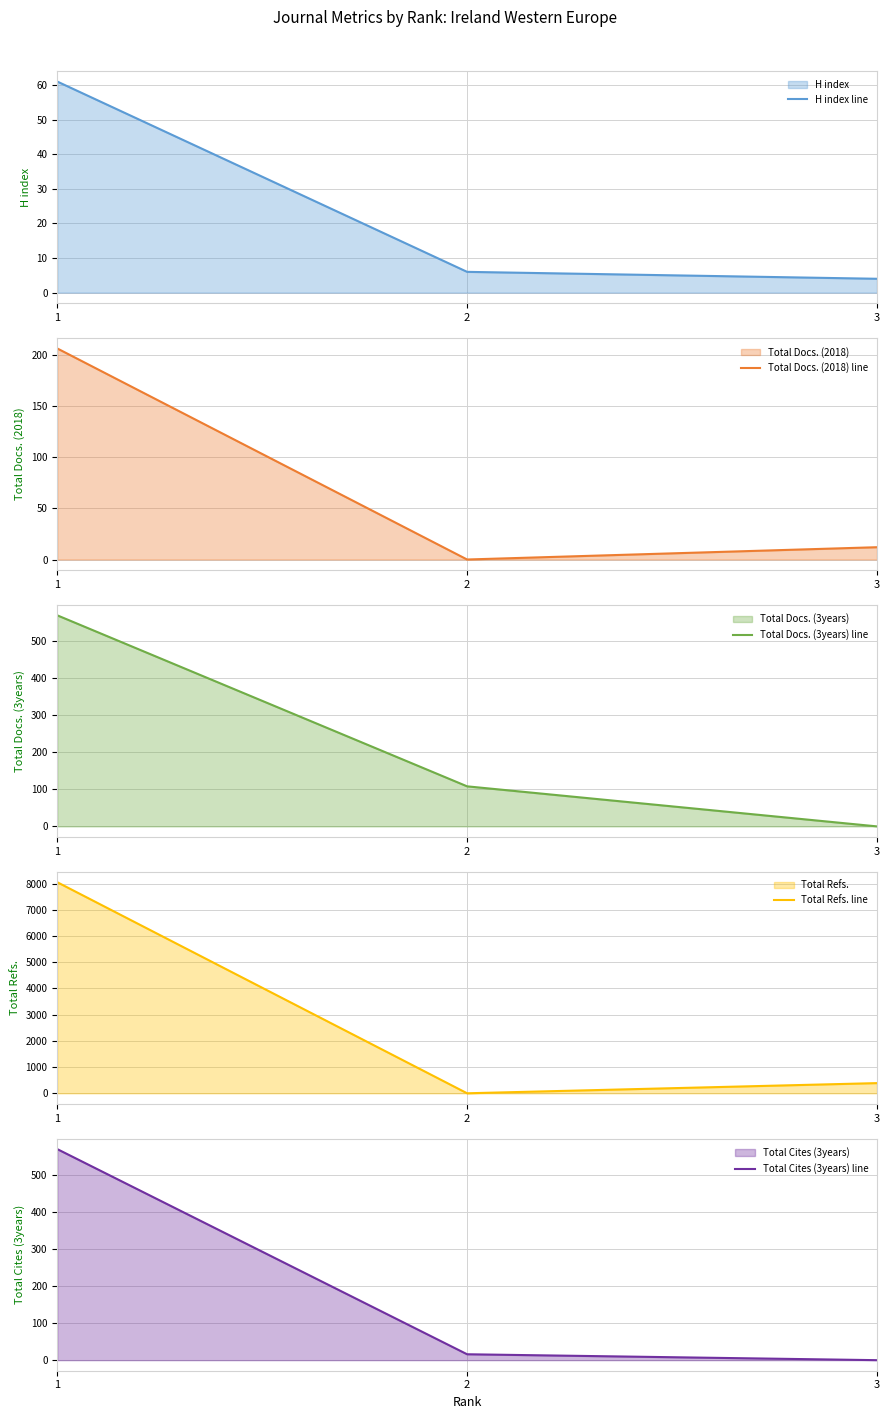

Reading left to right, list all the values displayed in this chart.

H index line: 61	6	4
Total Docs. (2018) line: 206	0	12
Total Docs. (3years) line: 569	108	0
Total Refs. line: 8053	0	388
Total Cites (3years) line: 571	16	0